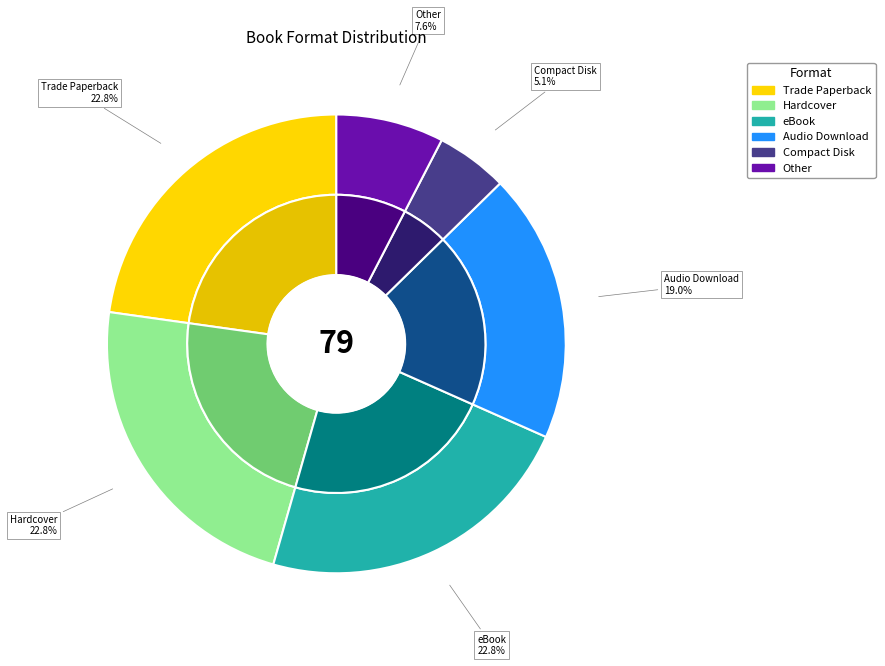

What portion of the pie excludes Compact Disk?

94.9%